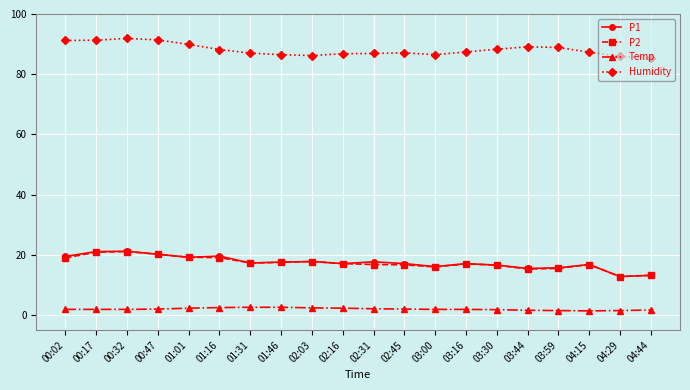

True or false: P1 has a value of 7.1 at 03:30.

False